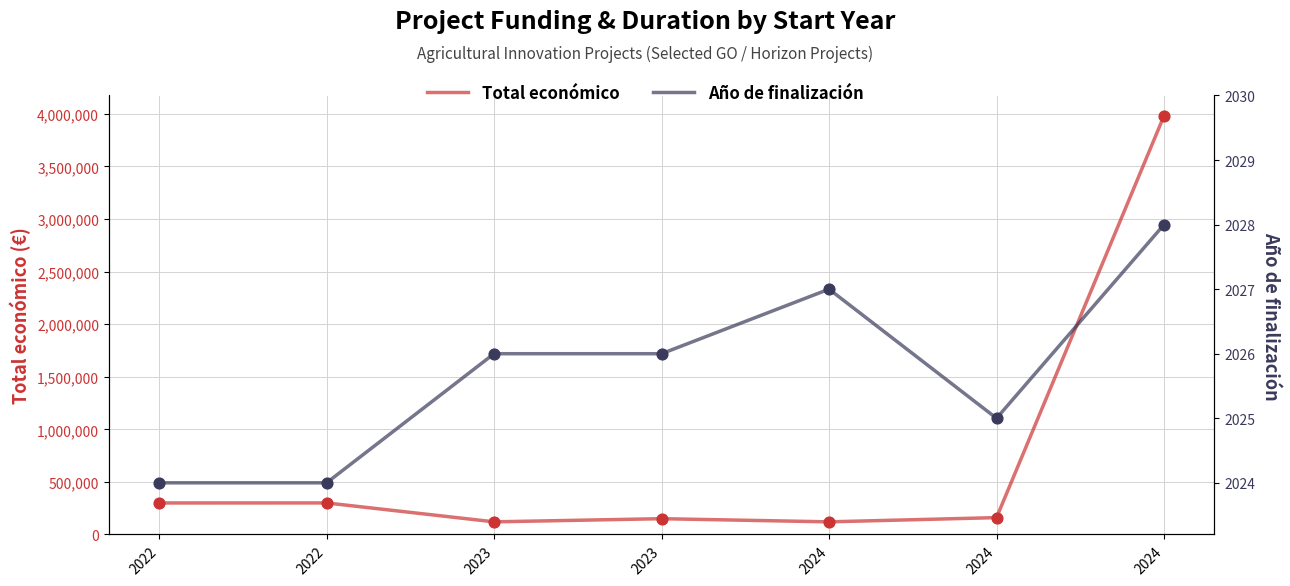

Which series reaches the minimum Y coordinate?

Año de finalización